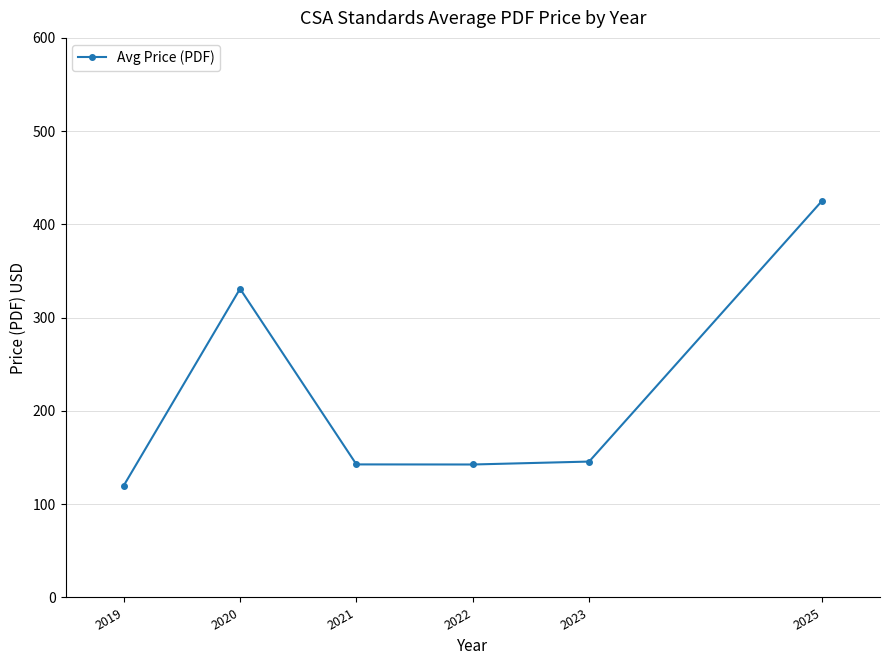

What is the smallest value displayed?

119.9